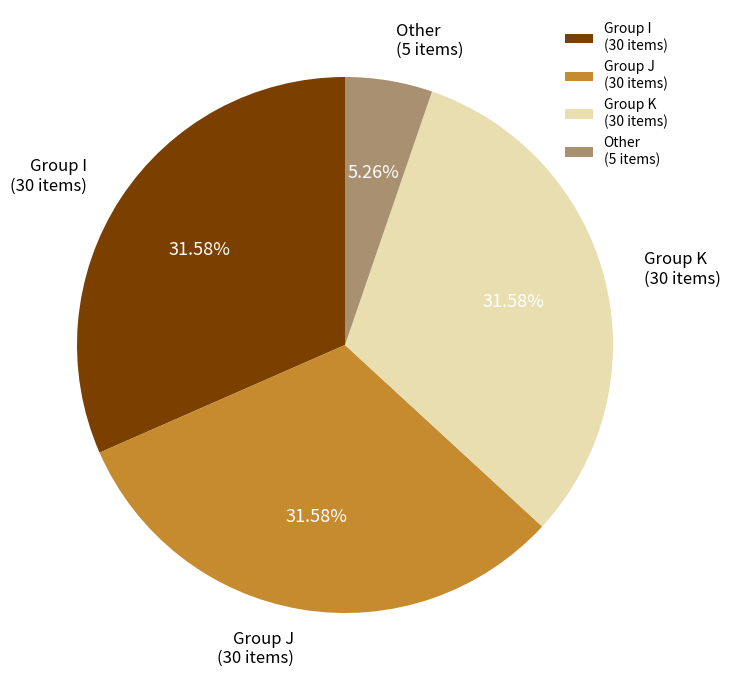

Is there a majority slice in this chart?

No